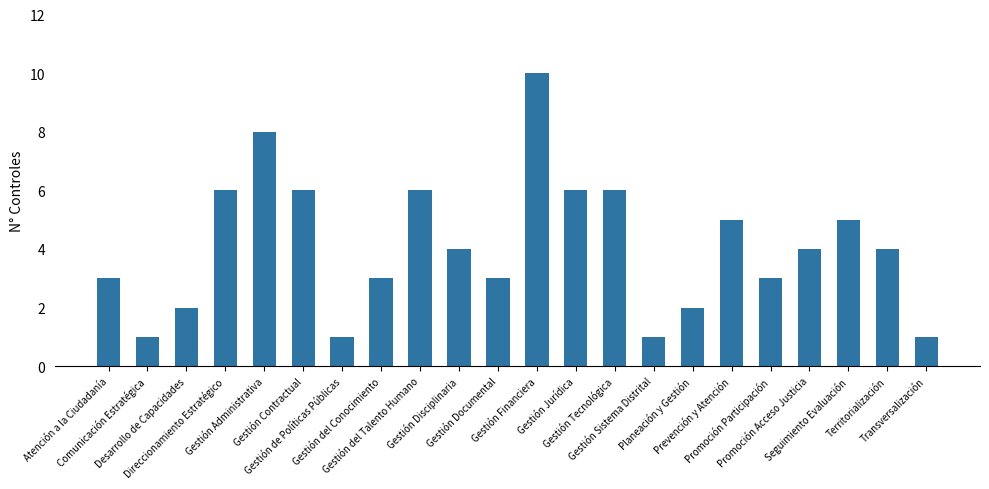

What is the difference between the maximum and minimum values?

9